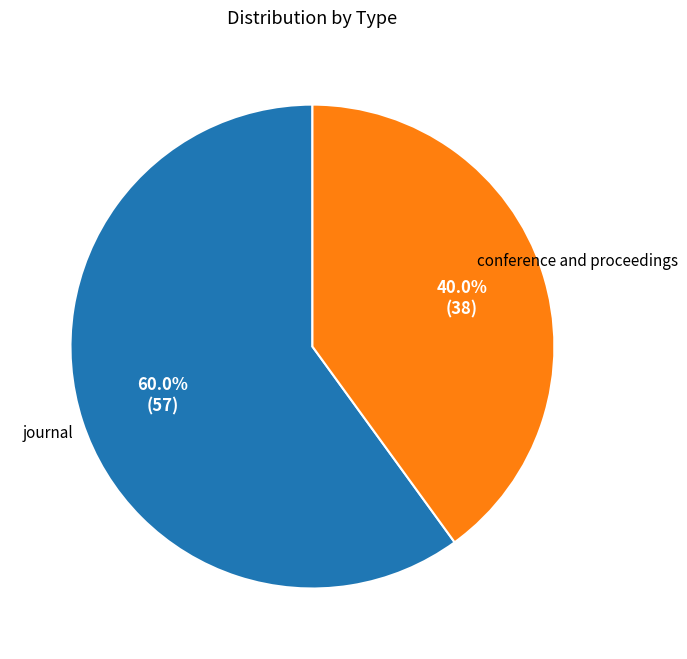

Is there any slice that represents more than half of the pie?

Yes